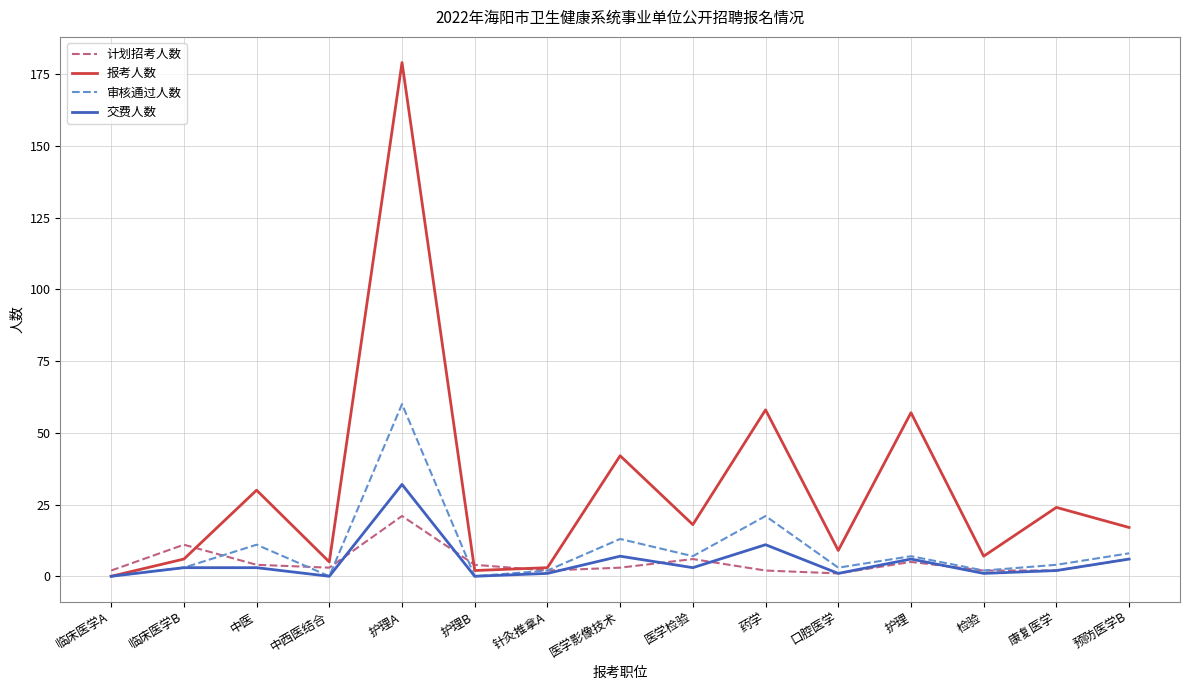

The value of 报考人数 at 临床医学A is 80. True or false?

False